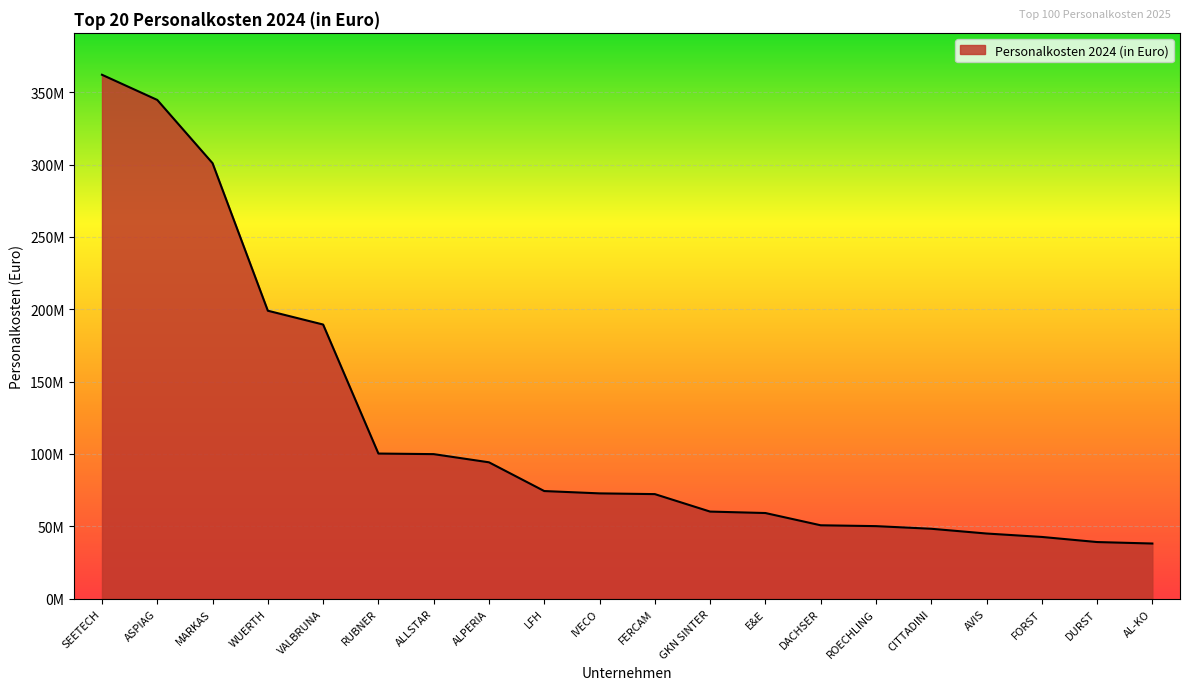

True or false: the data has more than 0 interior local peaks.

False